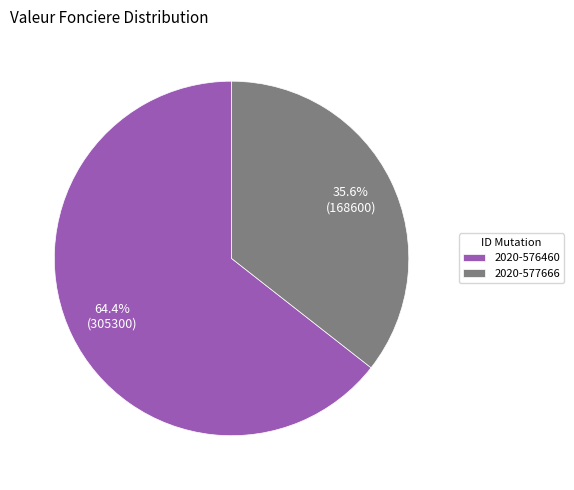

Is the sum of 2020-577666 and 2020-576460 greater than half?

Yes